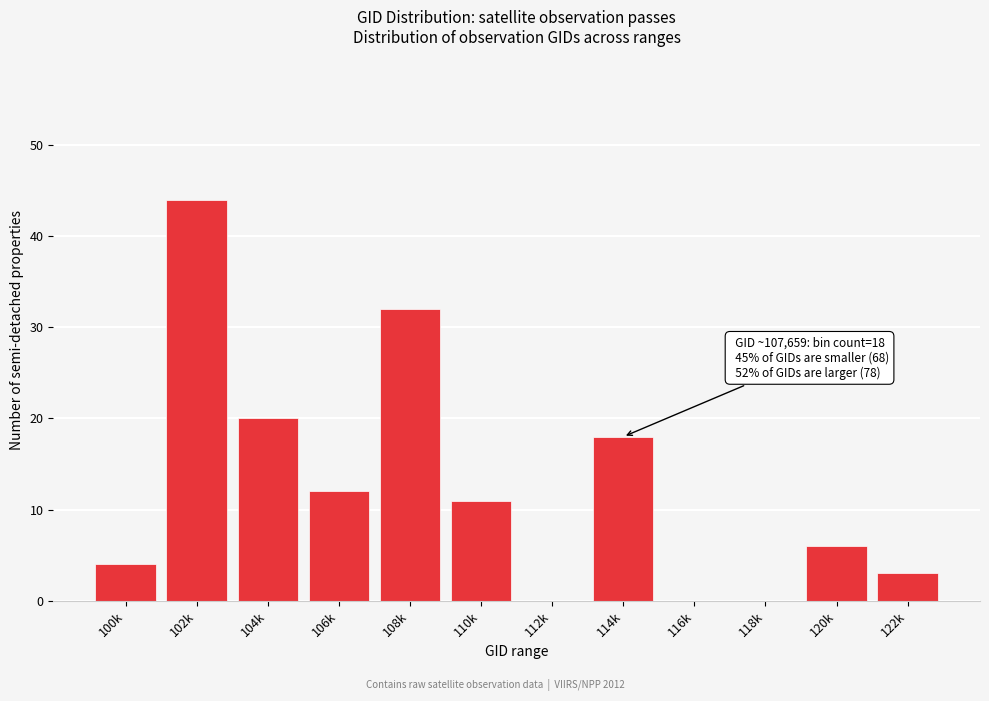

Reading left to right, transcribe all the data shown in this chart.

100k=4	102k=44	104k=20	106k=12	108k=32	110k=11	112k=0	114k=18	116k=0	118k=0	120k=6	122k=3